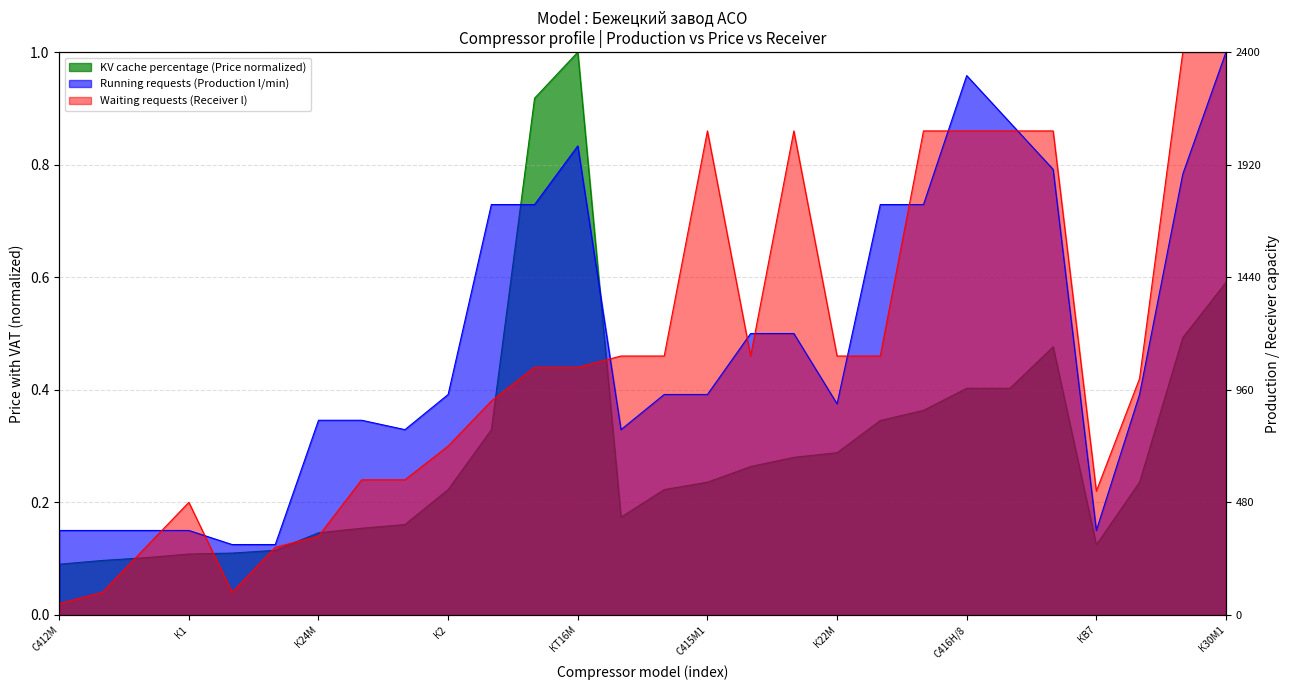

Rank the series by their maximum value, from highest to lowest.

KV cache percentage (Price with VAT, normalized), Running requests (Production, l/min), Waiting requests (Receiver, l)